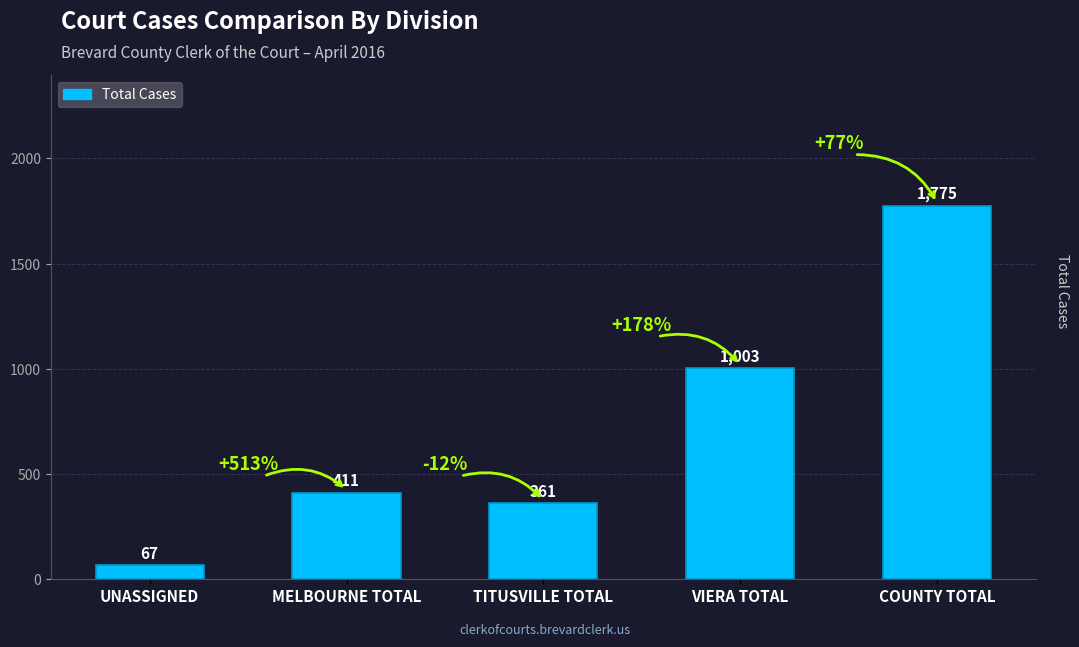

What is the approximate value at MELBOURNE TOTAL?

411